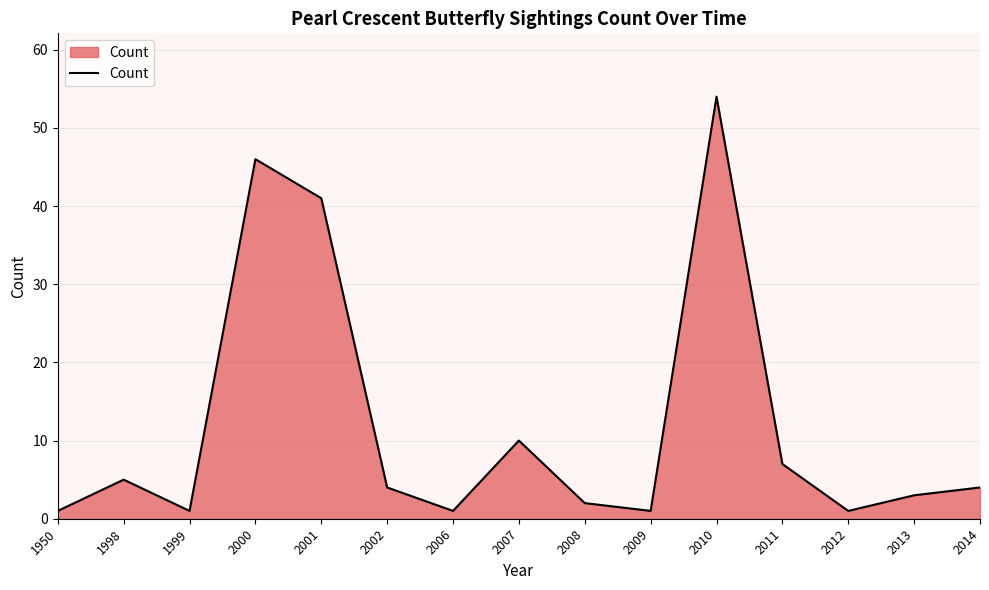

Where does the data first go above 4?

1998